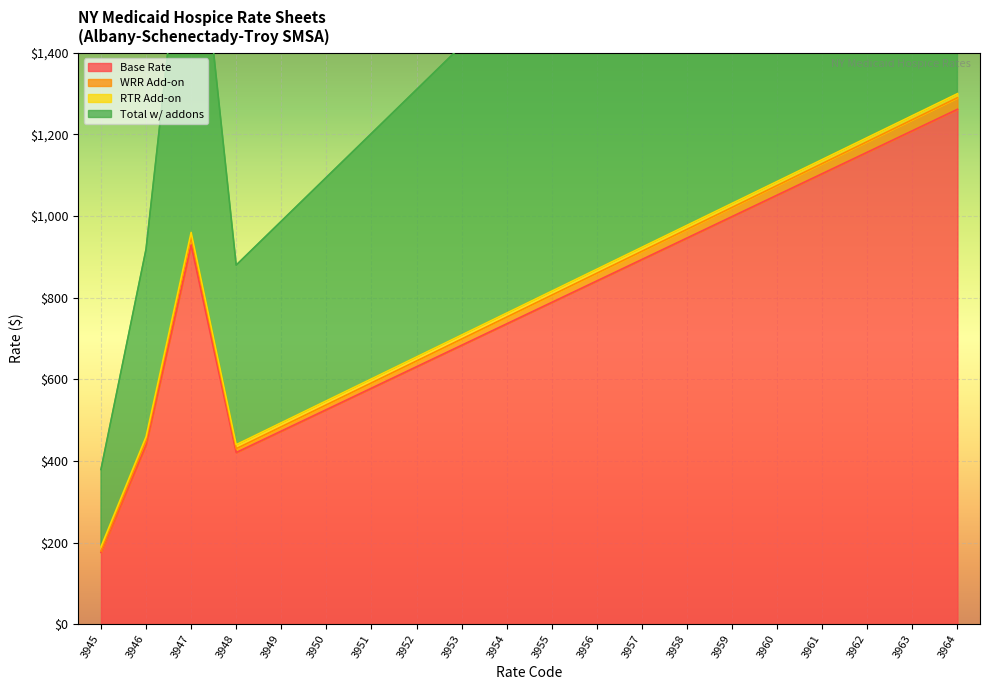

What is the value of the Base Rate point at the 17th from the left?

1103.9